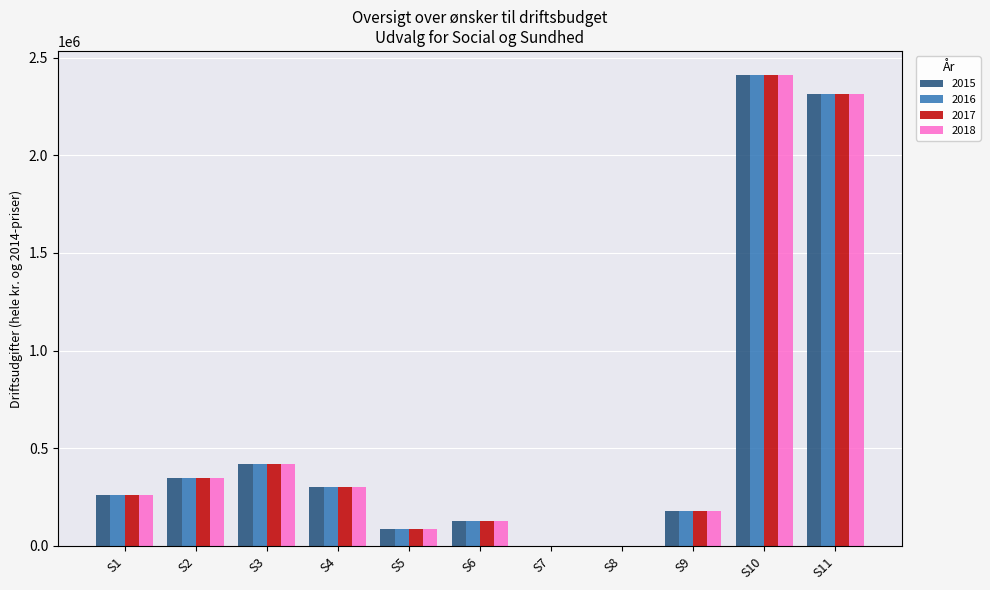

At which category is the sum across all series the highest?

S10